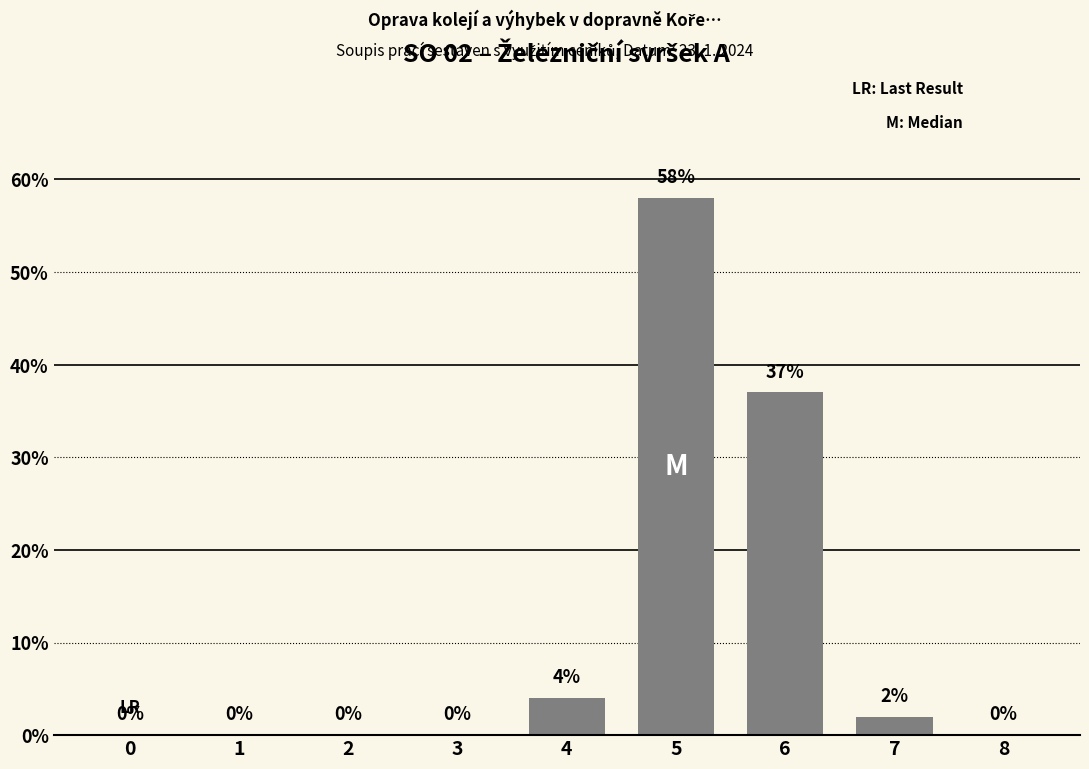

Count the number of values greater than 0.

4